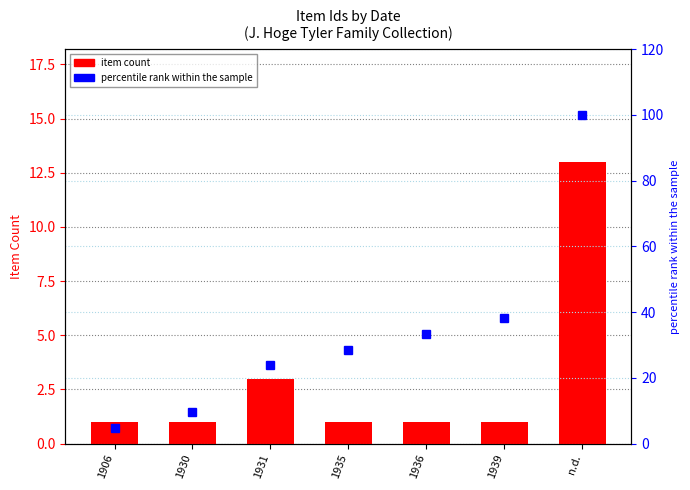

At how many categories does at least one series exceed 17?

5